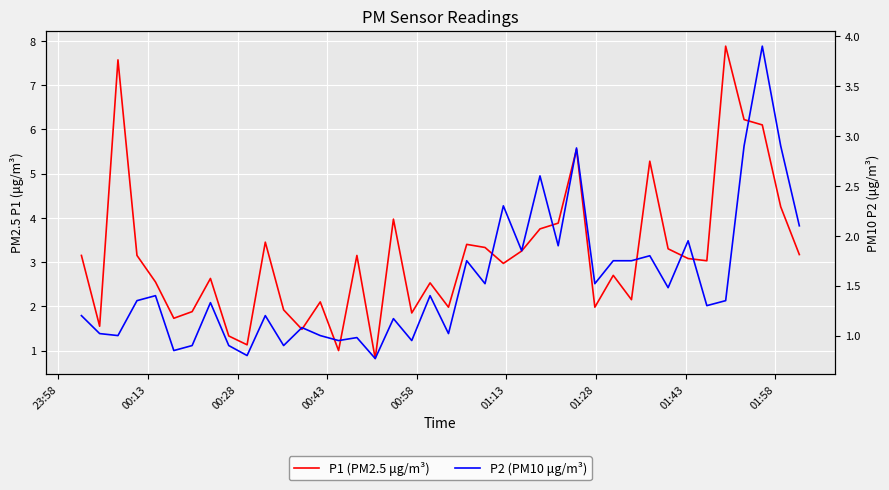

True or false: P1 (PM2.5 μg/m³) and P2 (PM10 μg/m³) intersect in this chart.

False